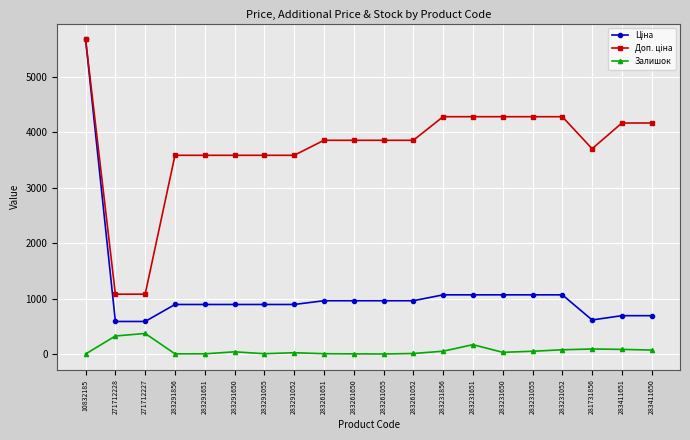

At how many categories does at least one series exceed 1955?

18